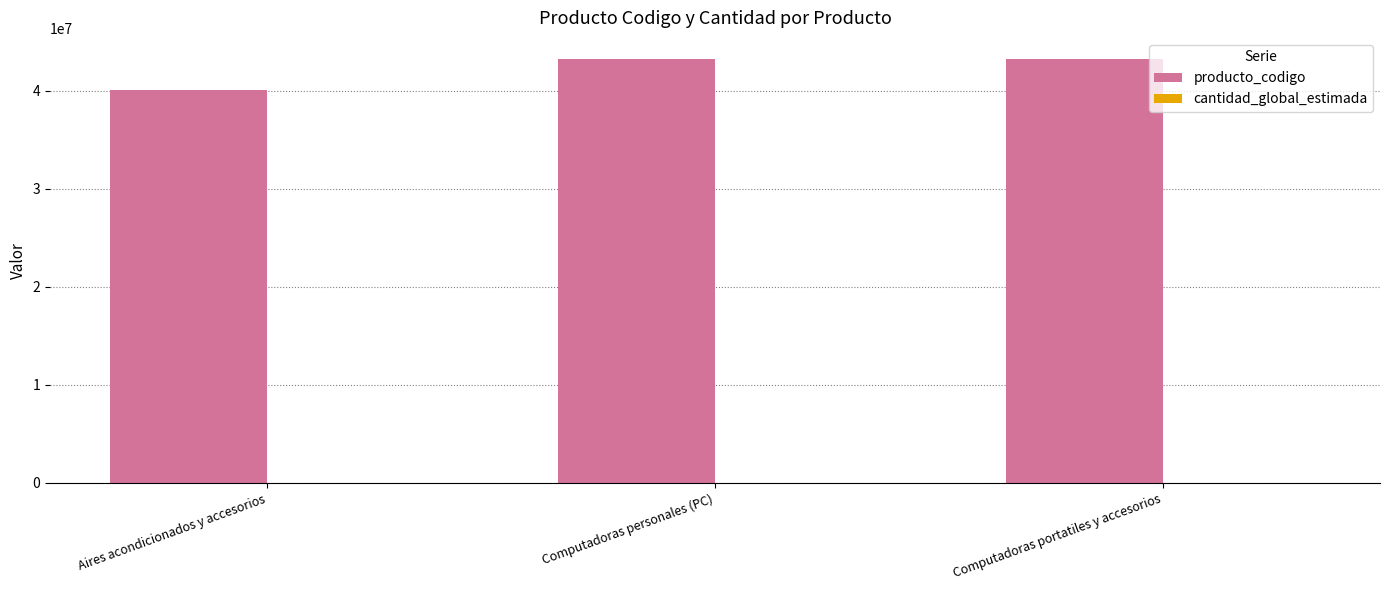

Which series has the largest total across all categories?

producto_codigo